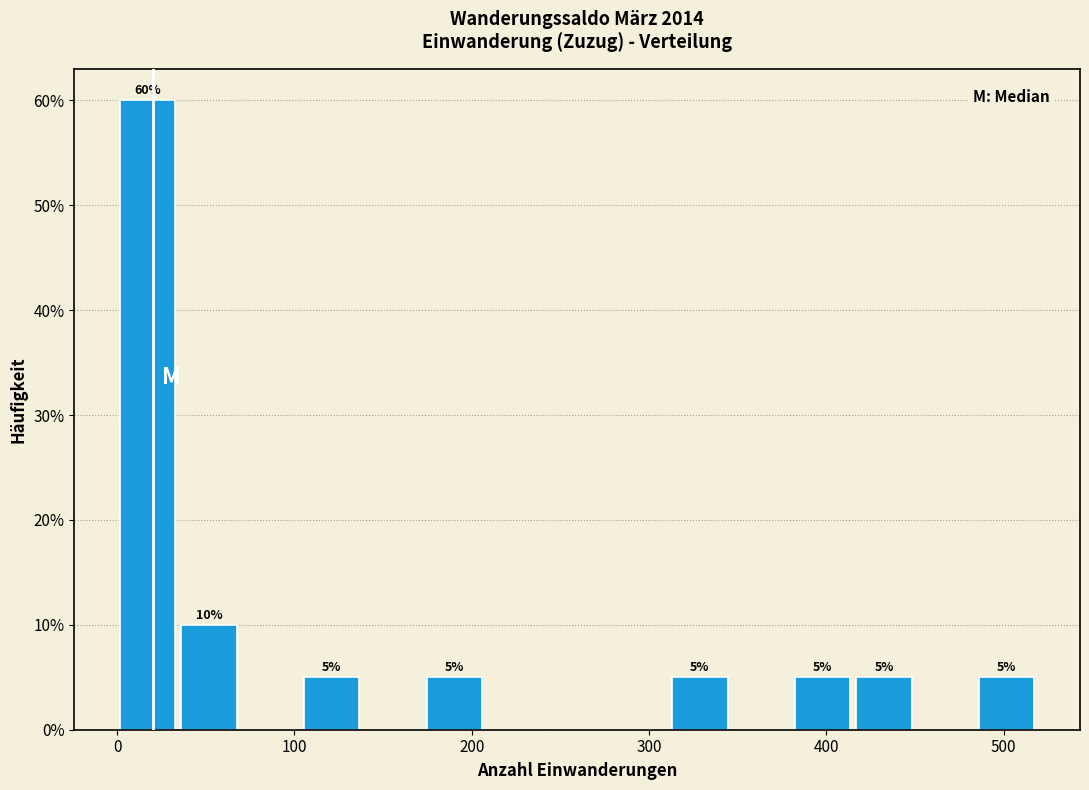

Read against the x-axis, roughly where is the centre of the tallest bar?

20